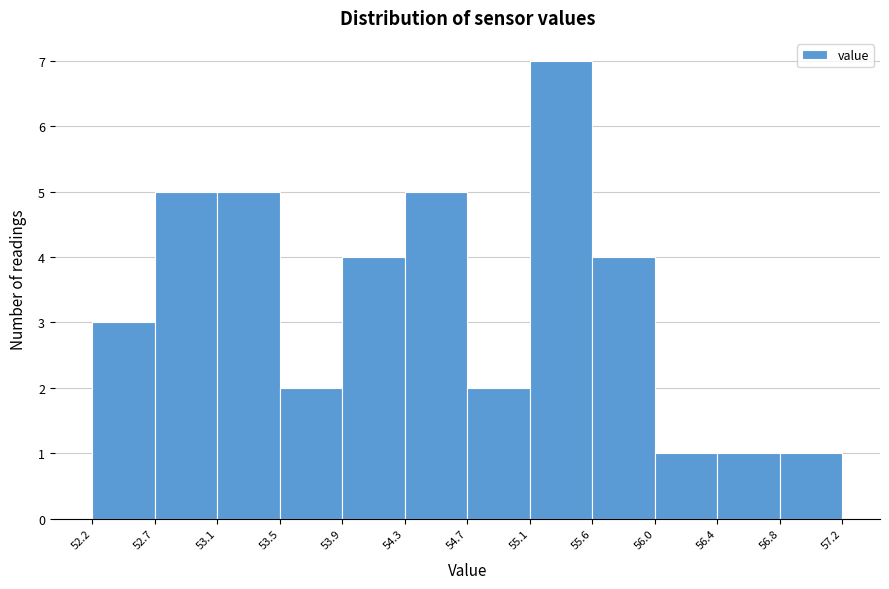

Reading left to right, transcribe this chart: for each bar, give the range it covers on the x-axis and its height. The values are not printed on the chart, so give them approximately, as read against the axis.

52.2 to 52.7: 3
52.7 to 53.1: 5
53.1 to 53.5: 5
53.5 to 53.9: 2
53.9 to 54.3: 4
54.3 to 54.7: 5
54.7 to 55.1: 2
55.1 to 55.6: 7
55.6 to 56.0: 4
56.0 to 56.4: 1
56.4 to 56.8: 1
56.8 to 57.2: 1